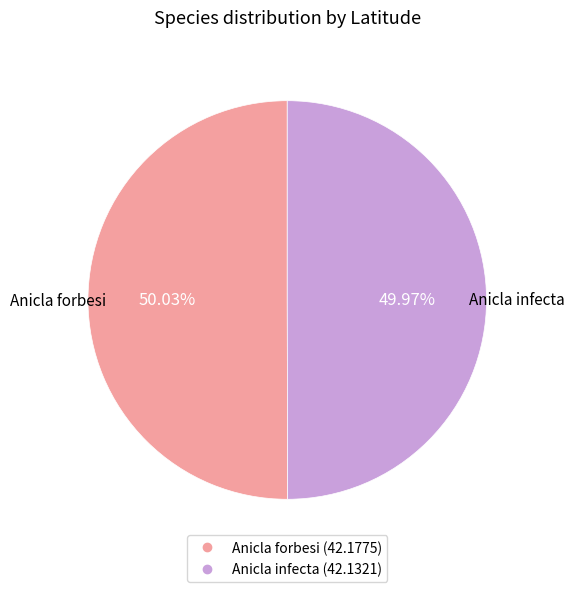

Is there a majority slice in this chart?

Yes